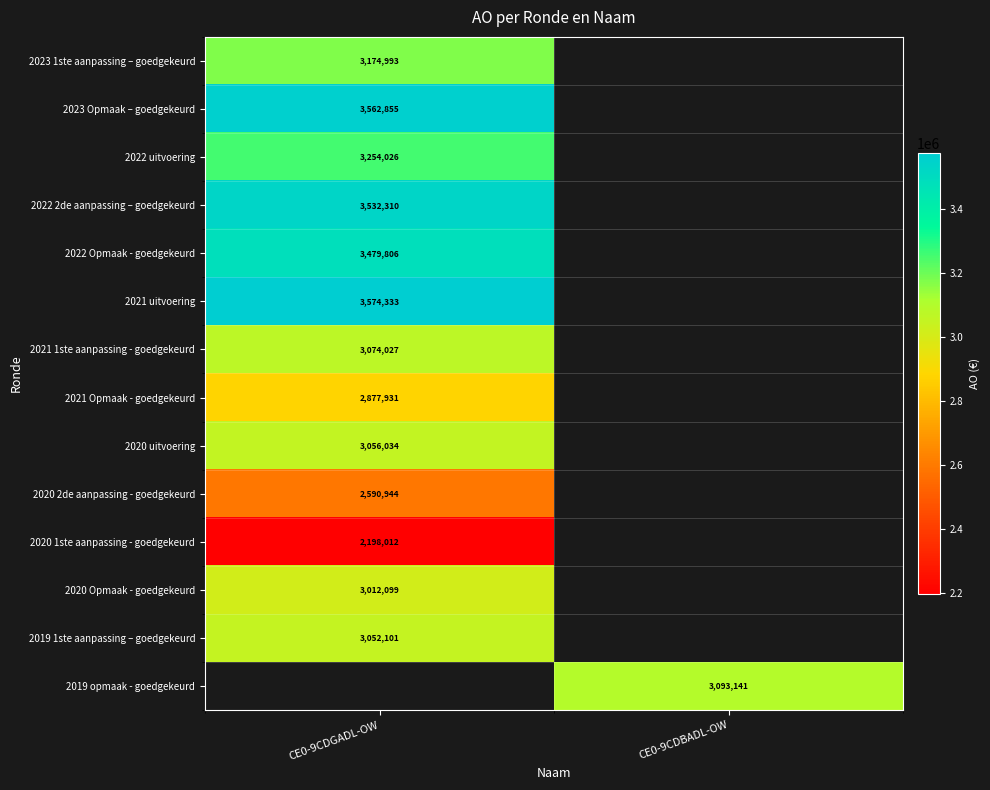

How many distinct data groups are displayed?

14